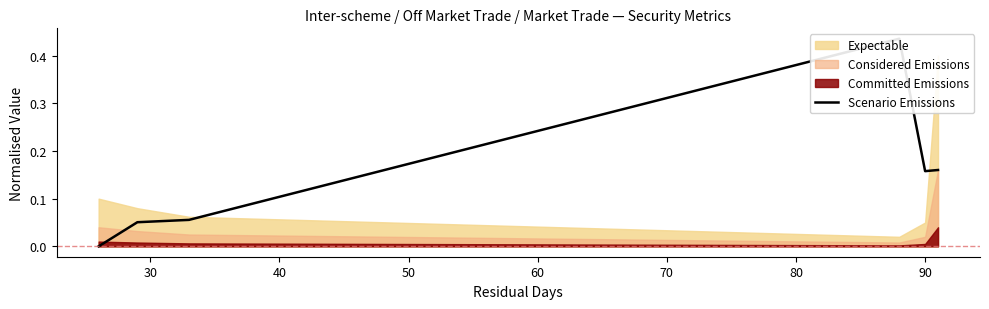

What is the change in value from 50 to 100?

+0.1